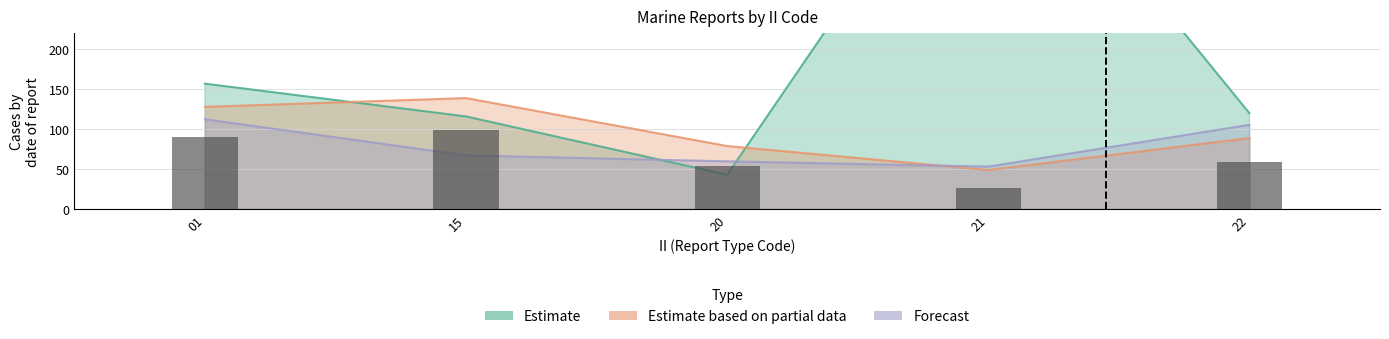

What is the difference between the LONG values at 22 and 01?

6.9